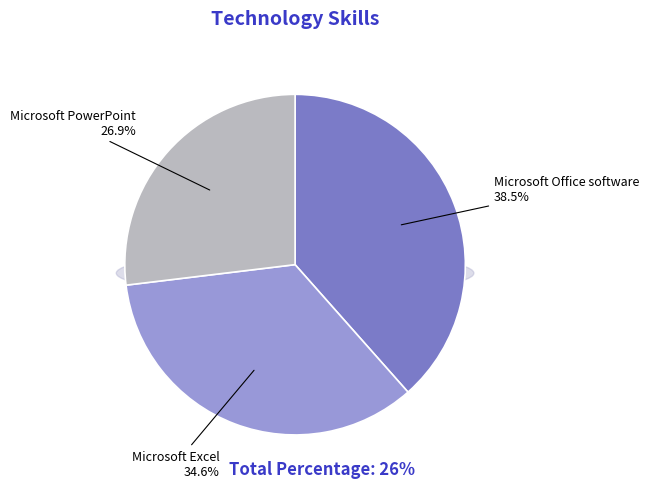

What is the ratio of the value at Microsoft Excel to the value at Microsoft PowerPoint?

1.3